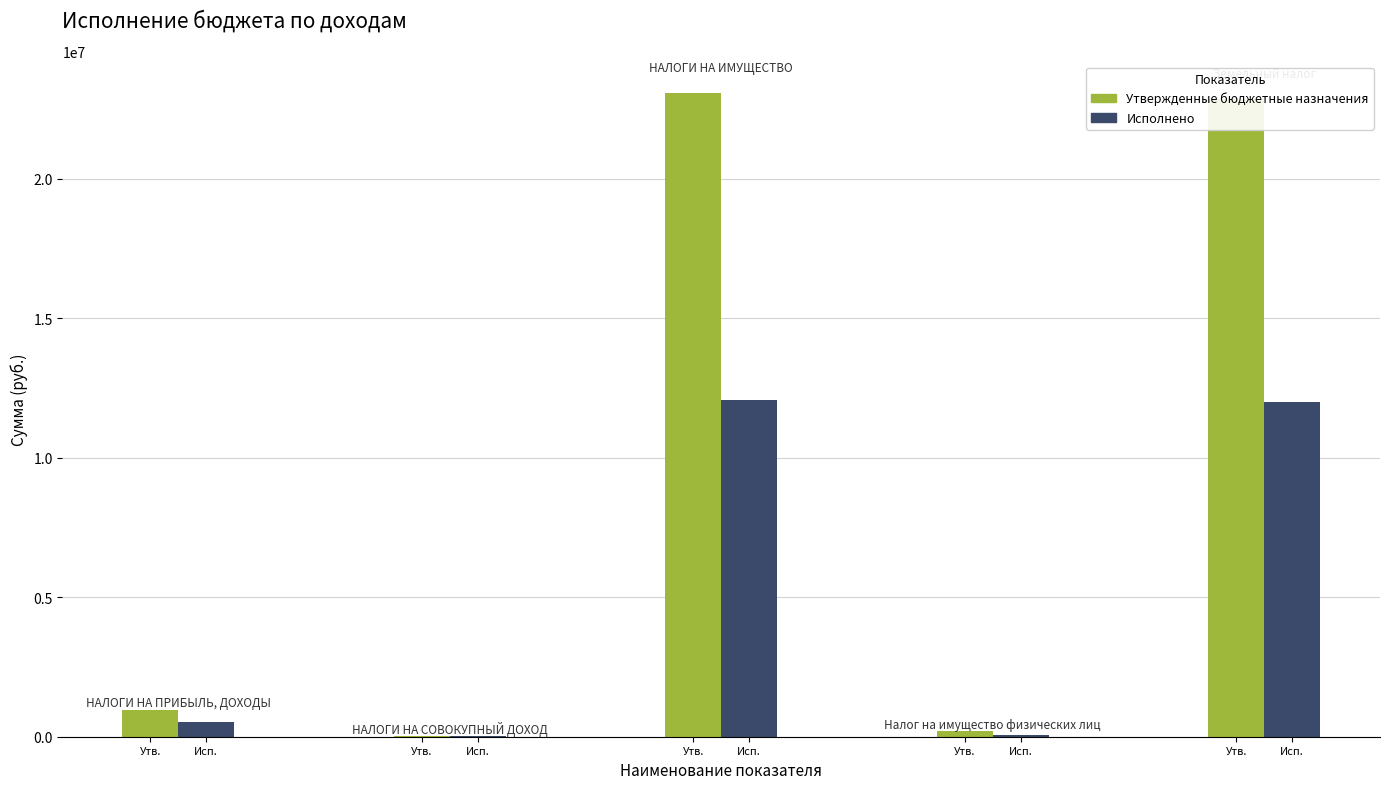

What is the difference between the maximum and minimum values in the Утвержденные бюджетные назначения series?

23042000.0